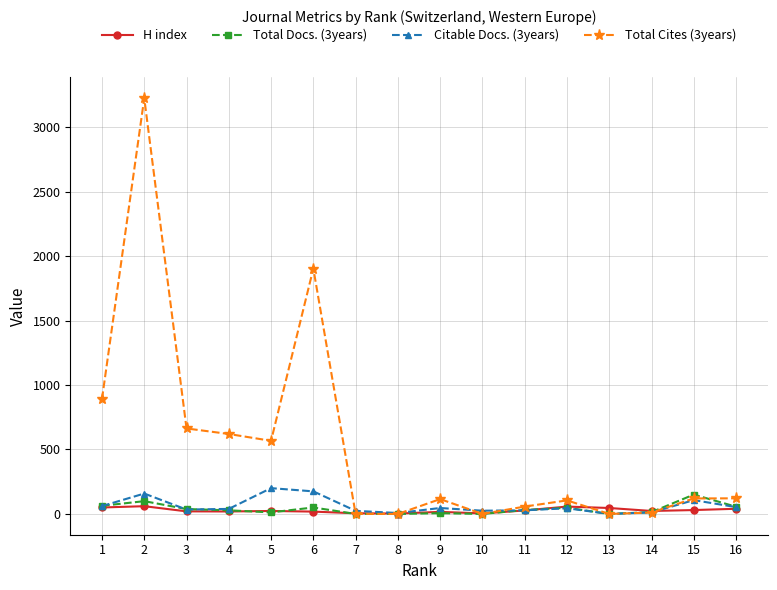

Is the value of H index at 11 greater than the value of Citable Docs. (3years) at 2?

No